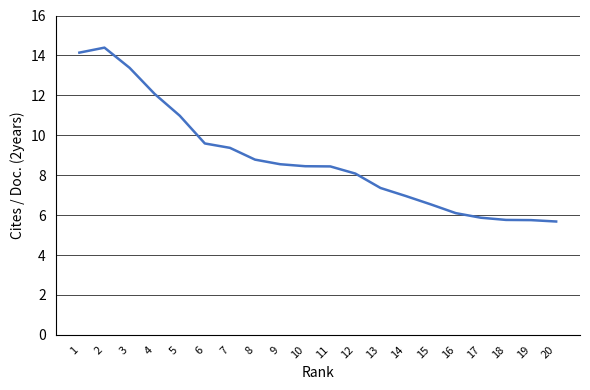

The chart shows a value of 20.1 at 3. True or false?

False